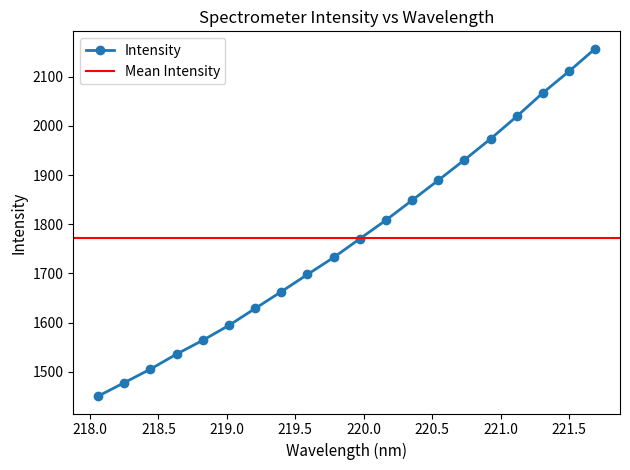

What is the average value?

1771.3